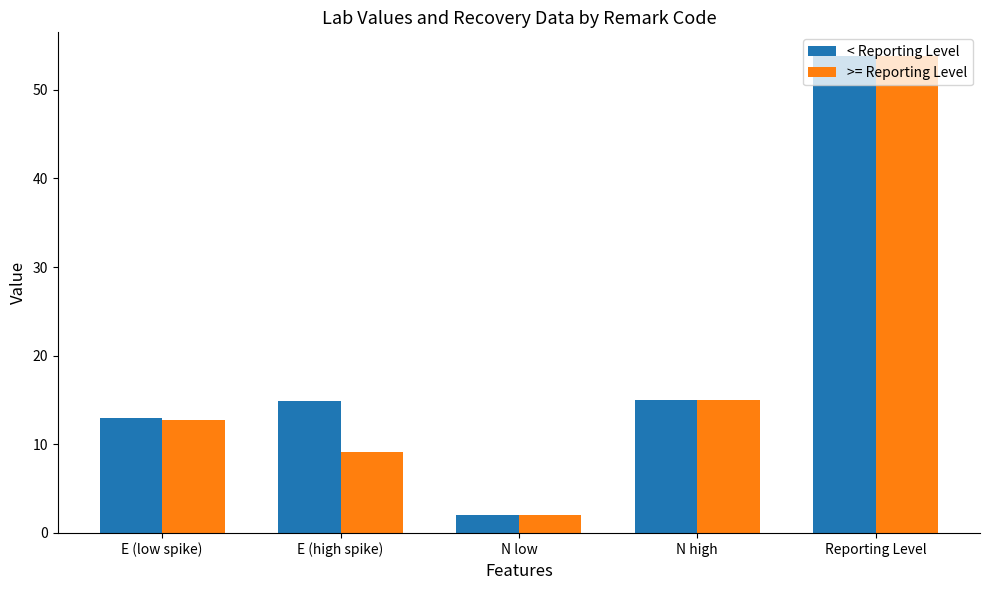

At which category is the sum across all series the highest?

Reporting Level